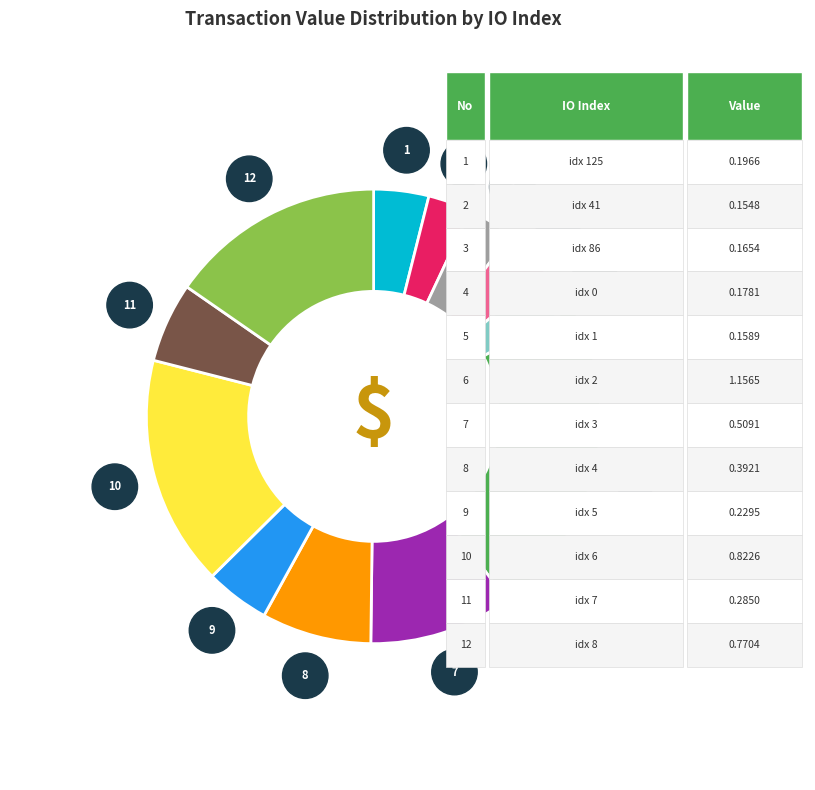

Does any single category account for the majority?

No